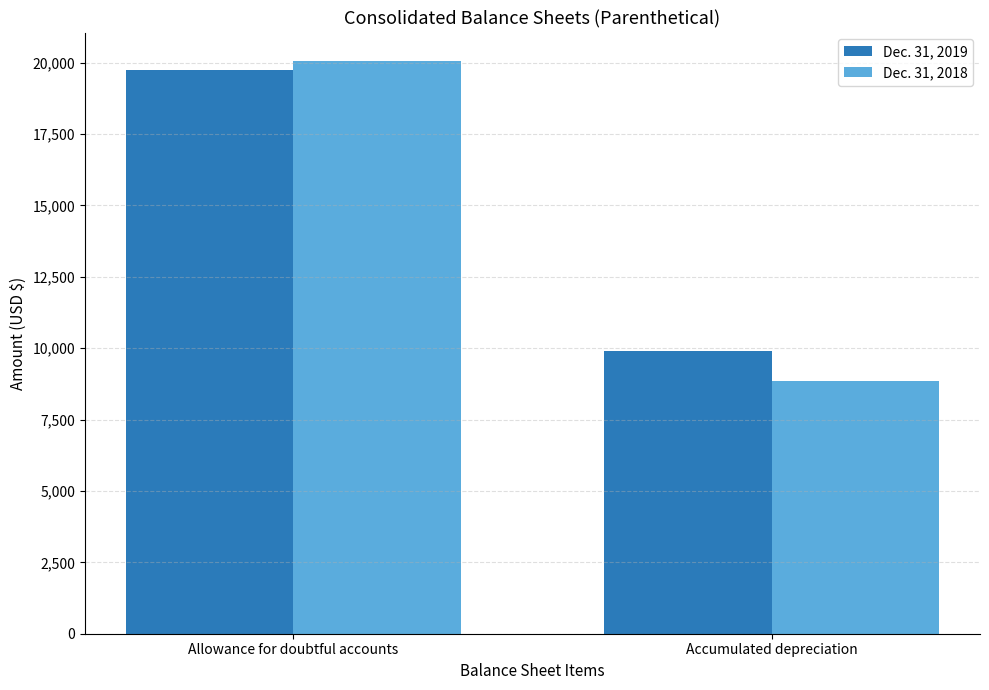

Rank the series by their average value, from highest to lowest.

Dec. 31, 2019, Dec. 31, 2018